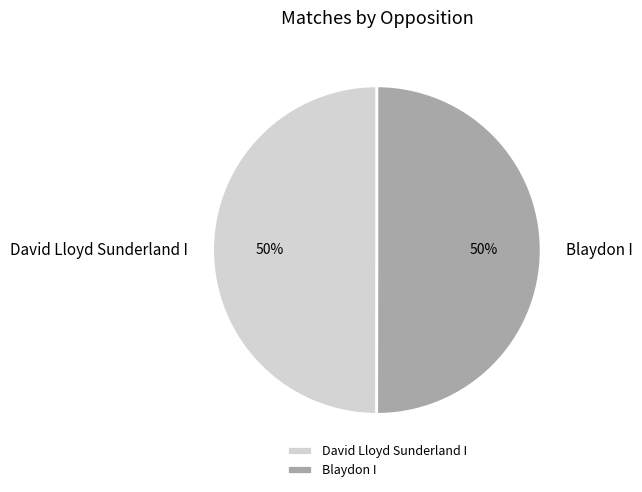

To the nearest percent, what portion does David Lloyd Sunderland I represent?

50%